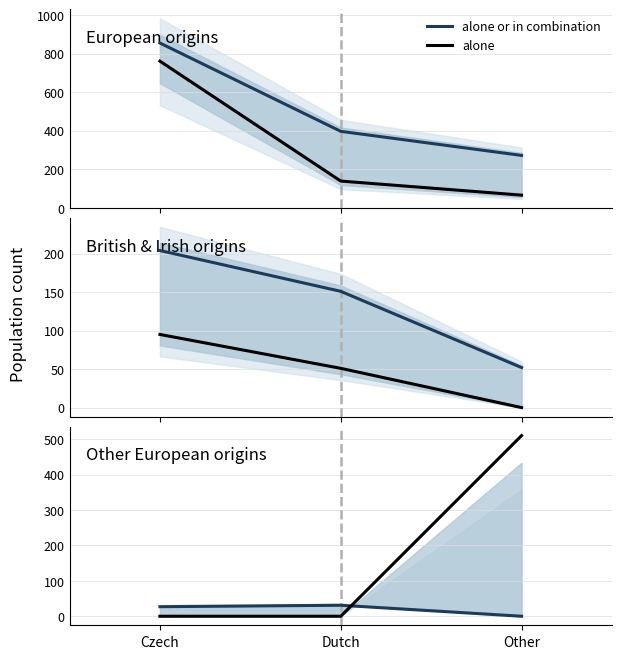

What is the difference between the alone or in combination values at Other and Dutch?

31